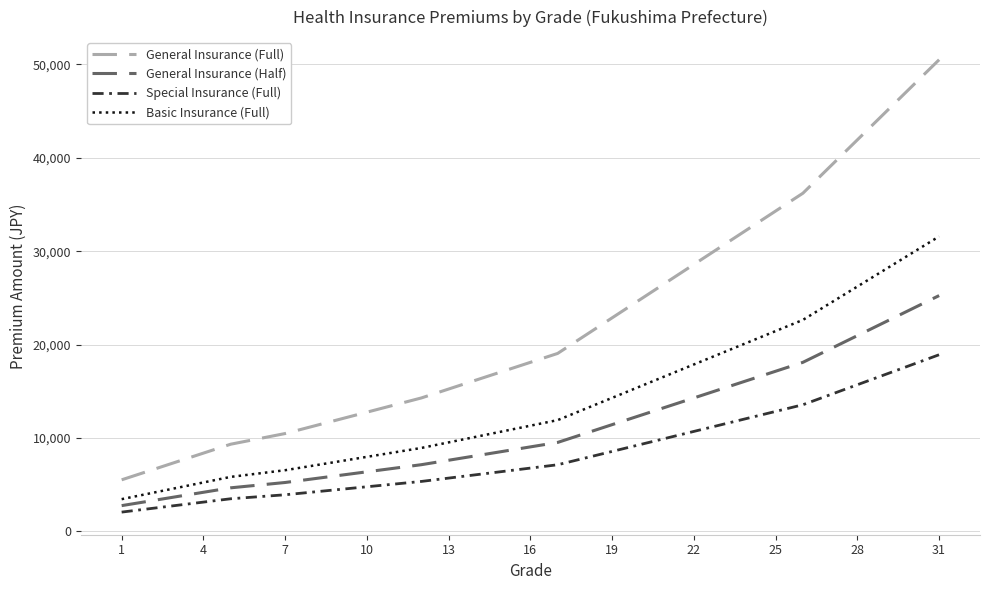

Rank the series by their maximum value, from lowest to highest.

Special Insurance (Full), General Insurance (Half), Basic Insurance (Full), General Insurance (Full)